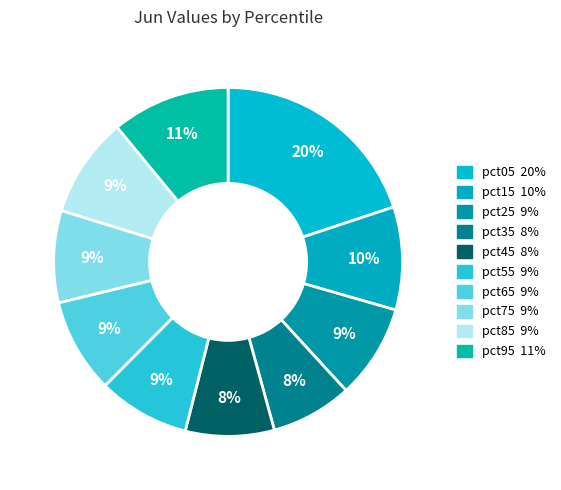

How many segments does this pie chart have?

10